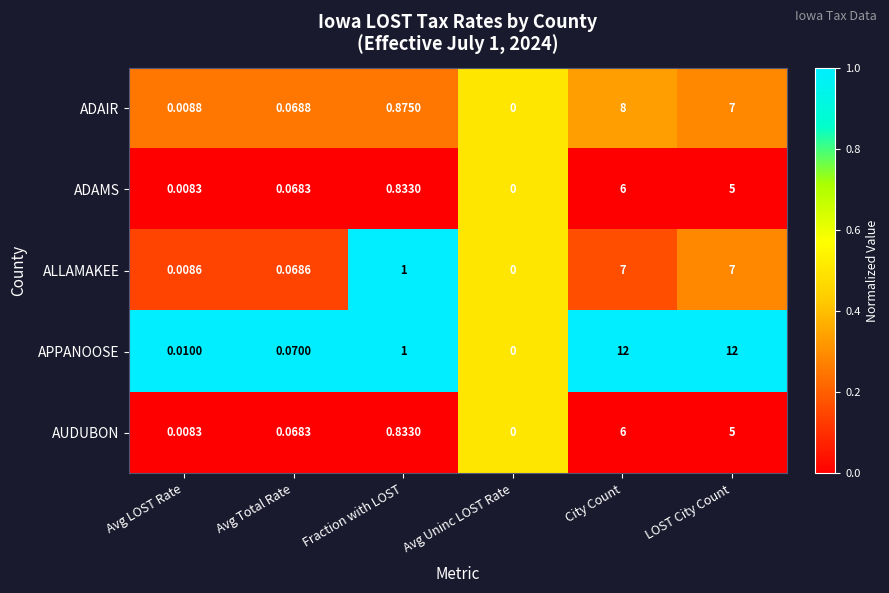

Is the value of ADAMS at Avg Uninc LOST Rate greater than the value of APPANOOSE at City Count?

No